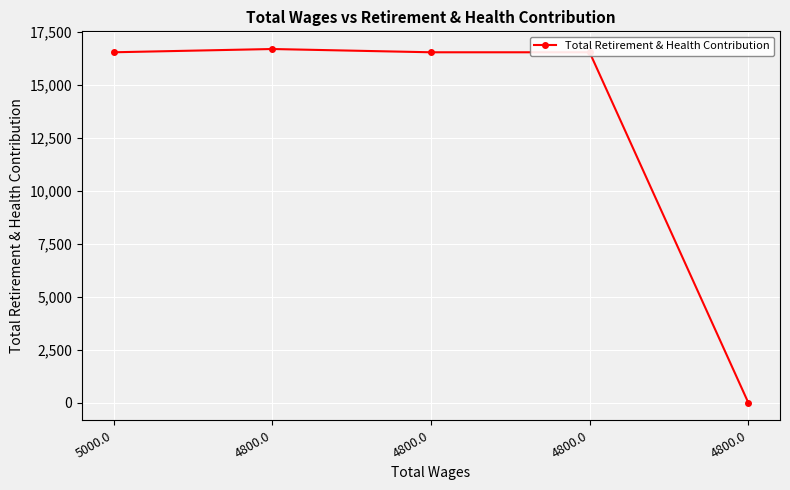

What is the value of the 2nd point from the left?

16676